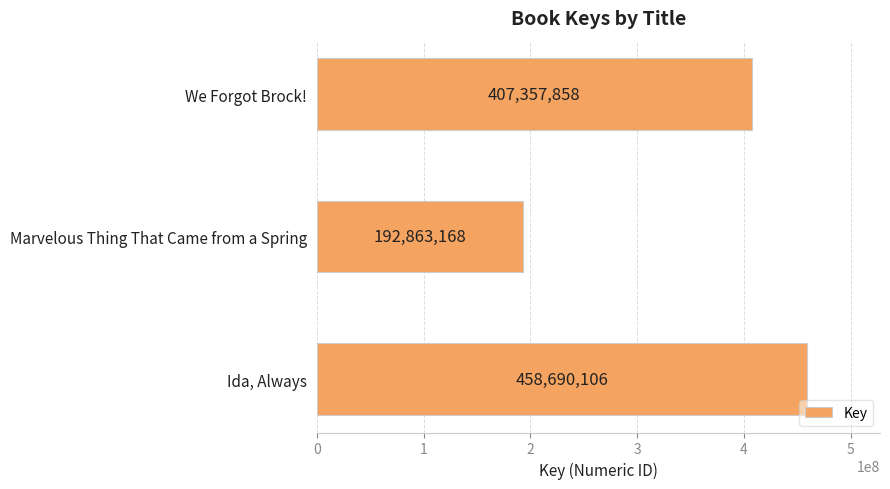

Reading bottom to top, what are all the values shown in this chart?

458690106	192863168	407357858